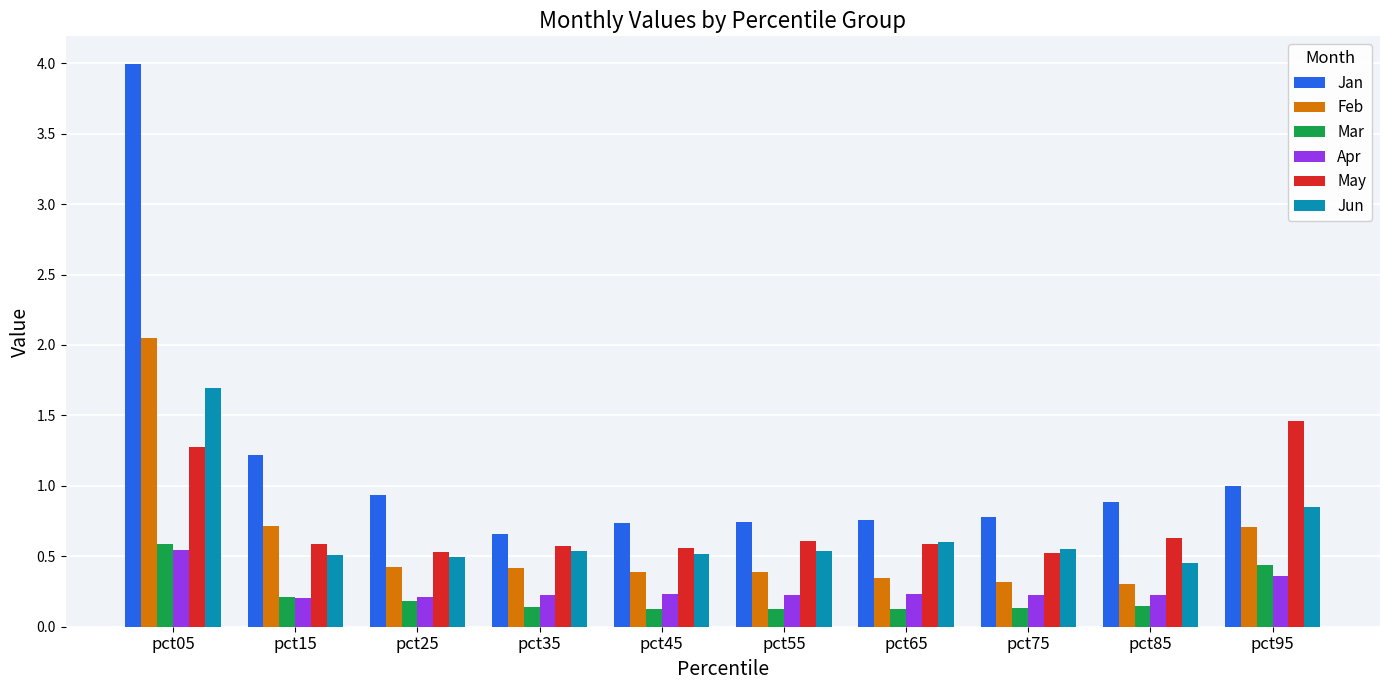

Which series has the largest range (max minus min)?

Jan